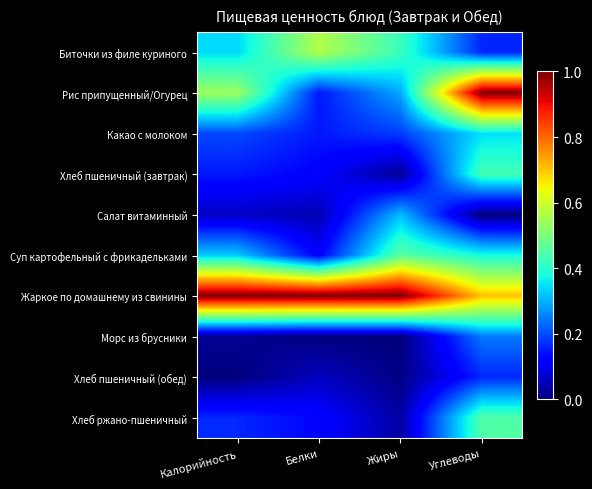

Which category has the lowest value across all series?

Углеводы